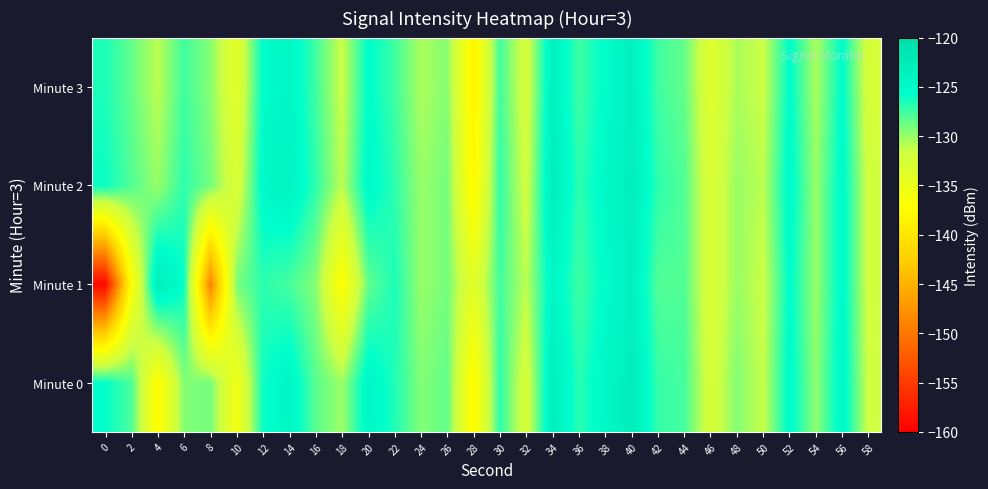

Which series changed the most between 36 and 38?

row_0